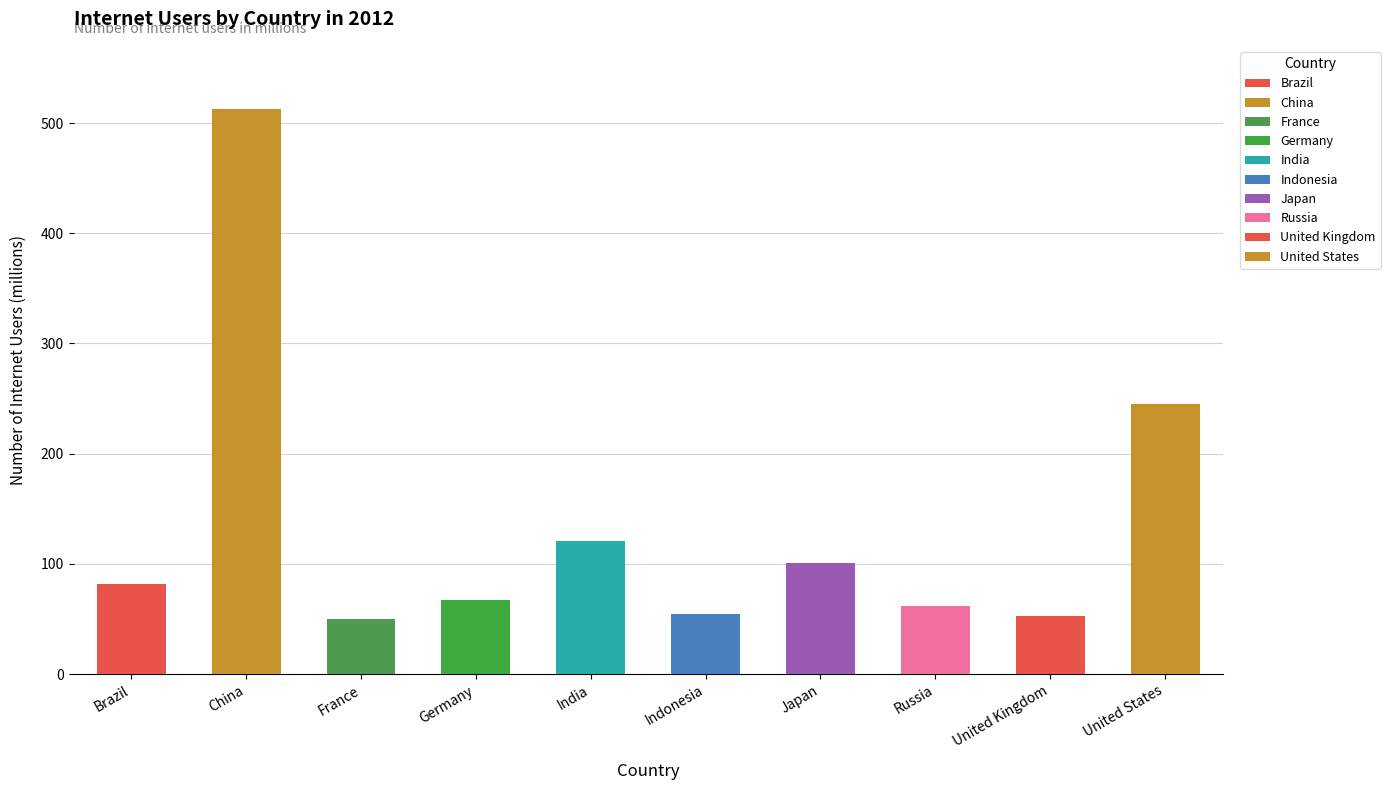

What is the difference between the maximum and minimum values?

462.8